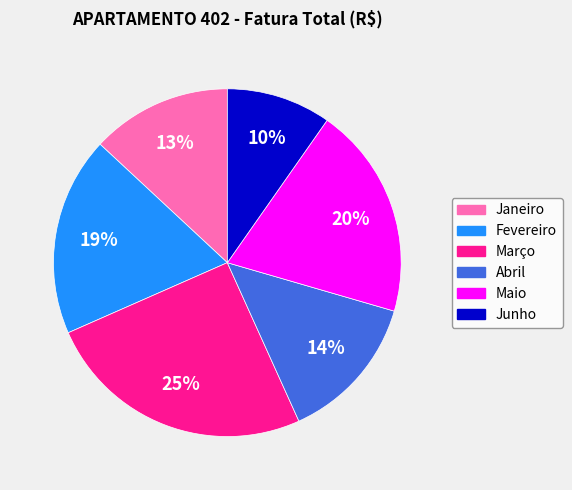

Is the sum of Março and Junho greater than half?

No